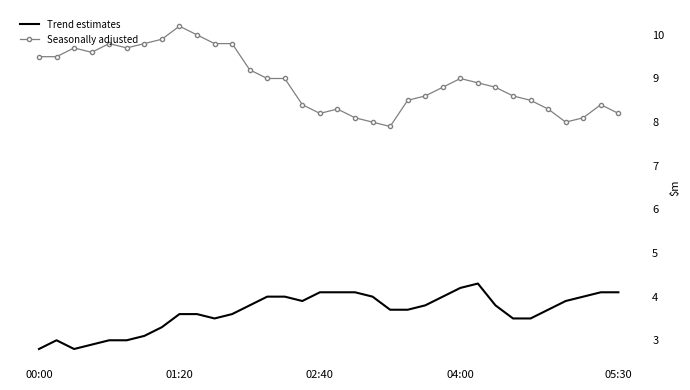

True or false: Seasonally adjusted and Trend estimates cross at least once.

False